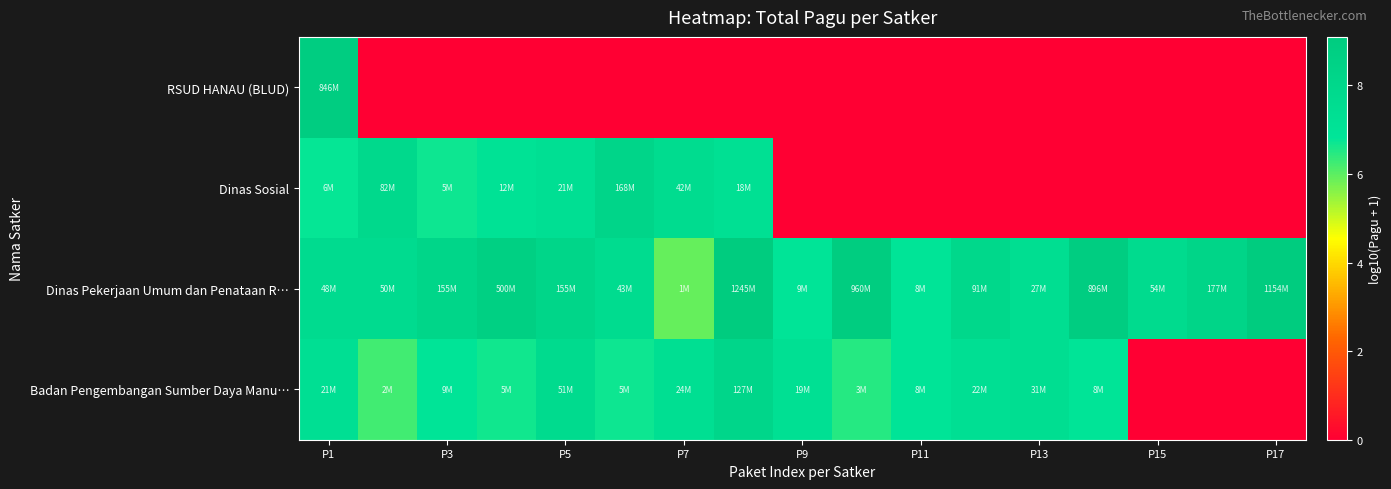

At how many categories does at least one series exceed 6?

17